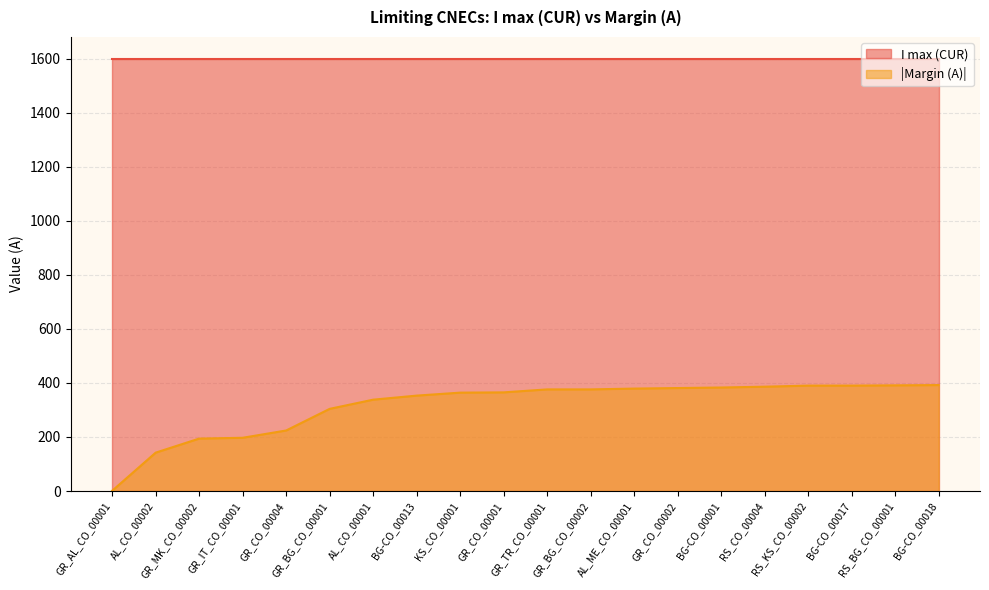

Does the chart have visible grid lines?

Yes